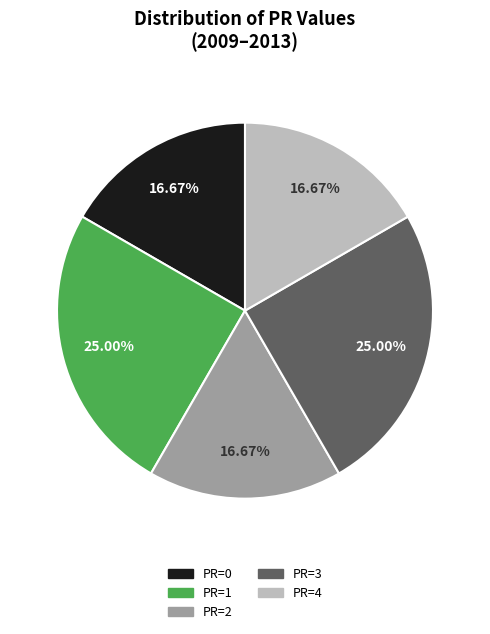

True or false: PR=3 accounts for 11% of the total.

False